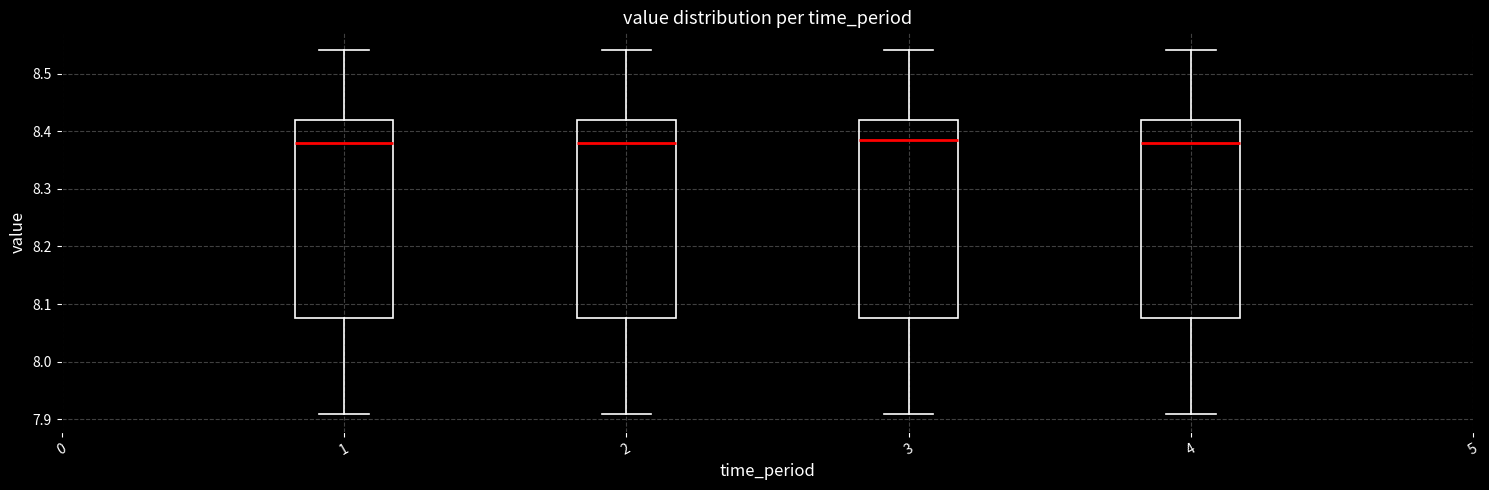

Where is the upper edge of the box at x = 3 on the y-axis? The values are not printed on the chart, so give them approximately, as read against the axis.

8.42